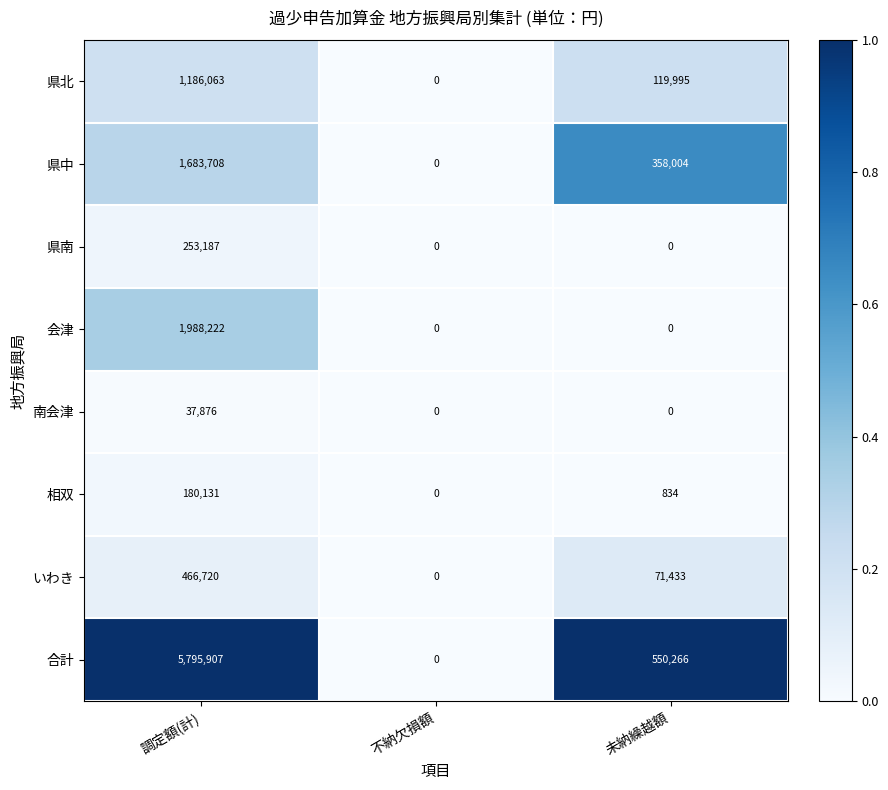

The 県南 series shows 0 at 不納欠損額. True or false?

True